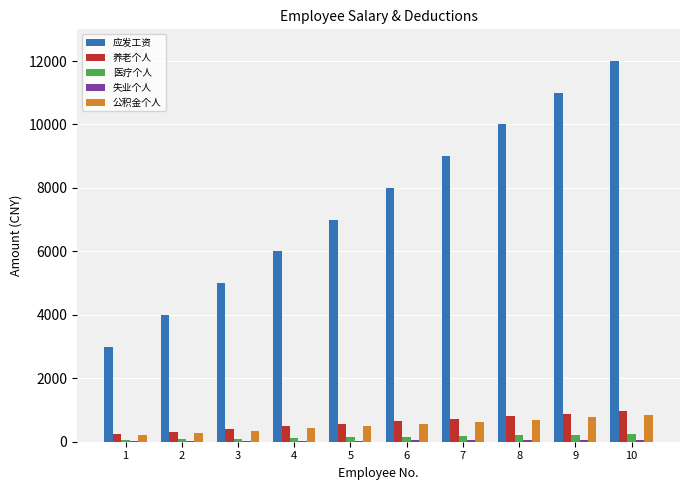

What is the sum of all 养老个人 values?

6000